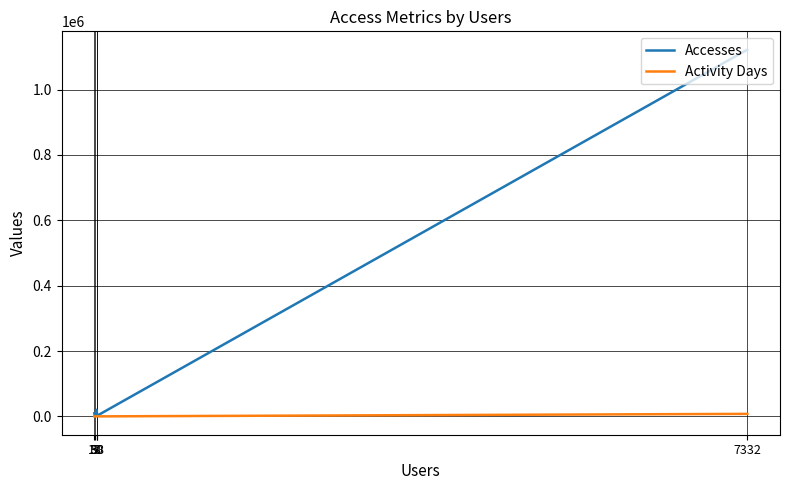

Reading right to left, what are all the values shown in this chart?

Accesses: 5=9489	13=334	30=20069	38=2304	7332=1122097
Activity Days: 5=6	13=25	30=37	38=43	7332=7704